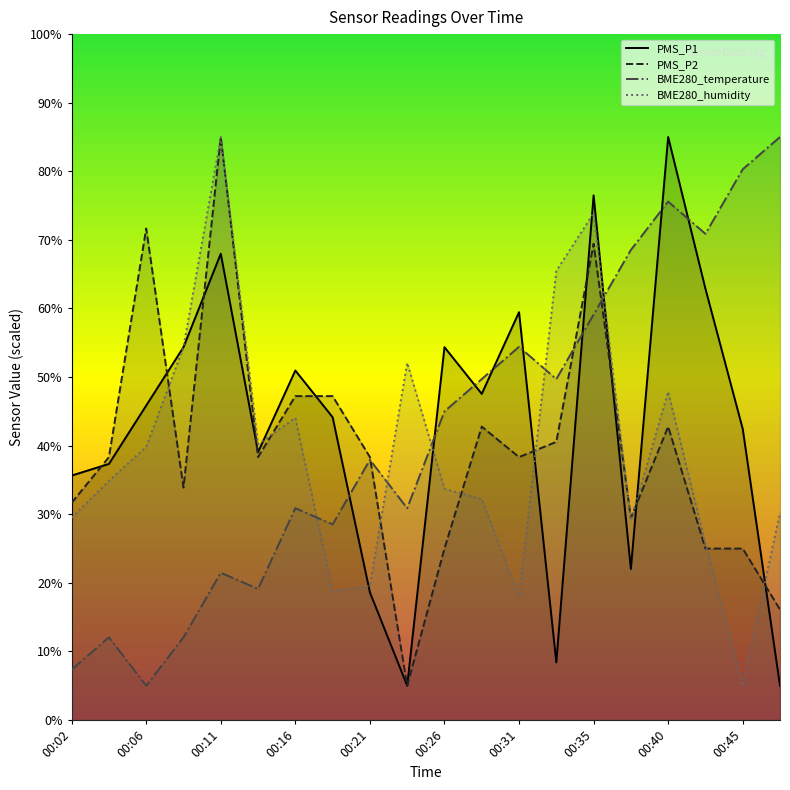

Reading left to right, what are all the values shown in this chart?

PMS_P1: 35.6	37.3	45.9	54.4	68.0	39.0	51.0	44.1	18.6	5.0	54.4	47.6	59.5	8.4	76.5	22.0	85.0	62.9	42.4	5.0
PMS_P2: 31.7	38.3	71.7	33.9	85.0	38.3	47.2	47.2	38.3	5.0	25.0	42.8	38.3	40.6	69.4	29.4	42.8	25.0	25.0	16.1
BME280_temperature: 7.4	12.1	5.0	12.1	21.5	19.1	30.9	28.5	37.9	30.9	45.0	49.7	54.4	49.7	59.1	68.5	75.6	70.9	80.3	85.0
BME280_humidity: 29.5	34.9	39.8	54.4	85.0	40.2	44.0	18.8	19.5	52.1	33.7	32.2	18.0	65.5	73.9	29.1	47.9	25.7	5.0	30.3